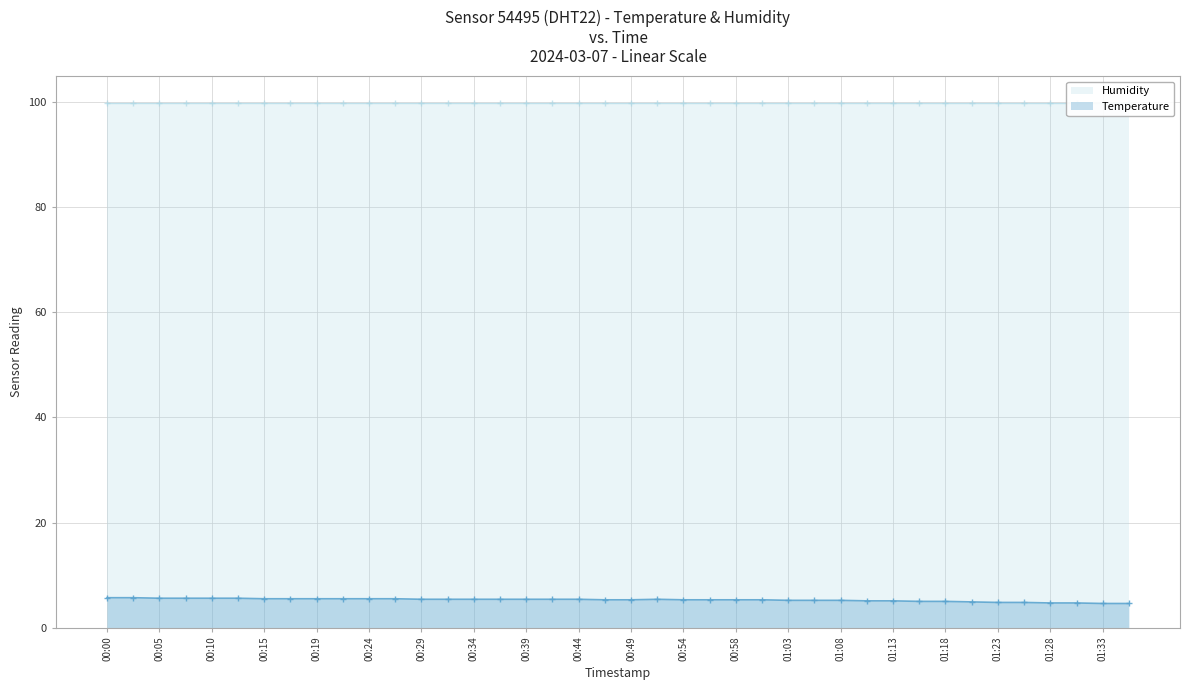

What is the highest value of the Temperature series?

5.7